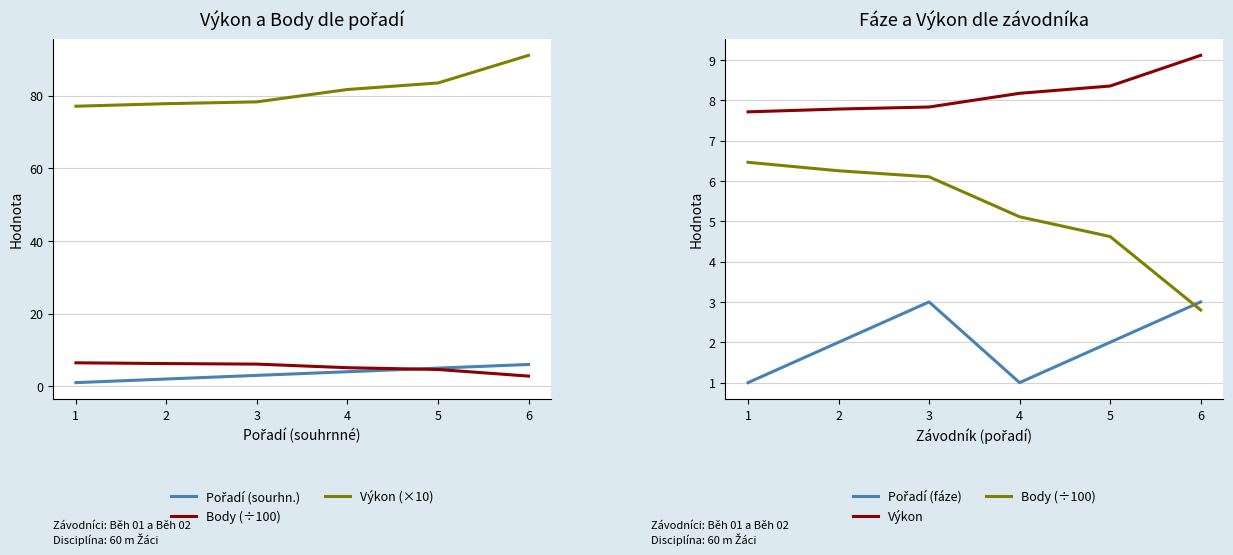

Is the value of Výkon at 5 greater than the value of Body (÷100) at 3?

Yes